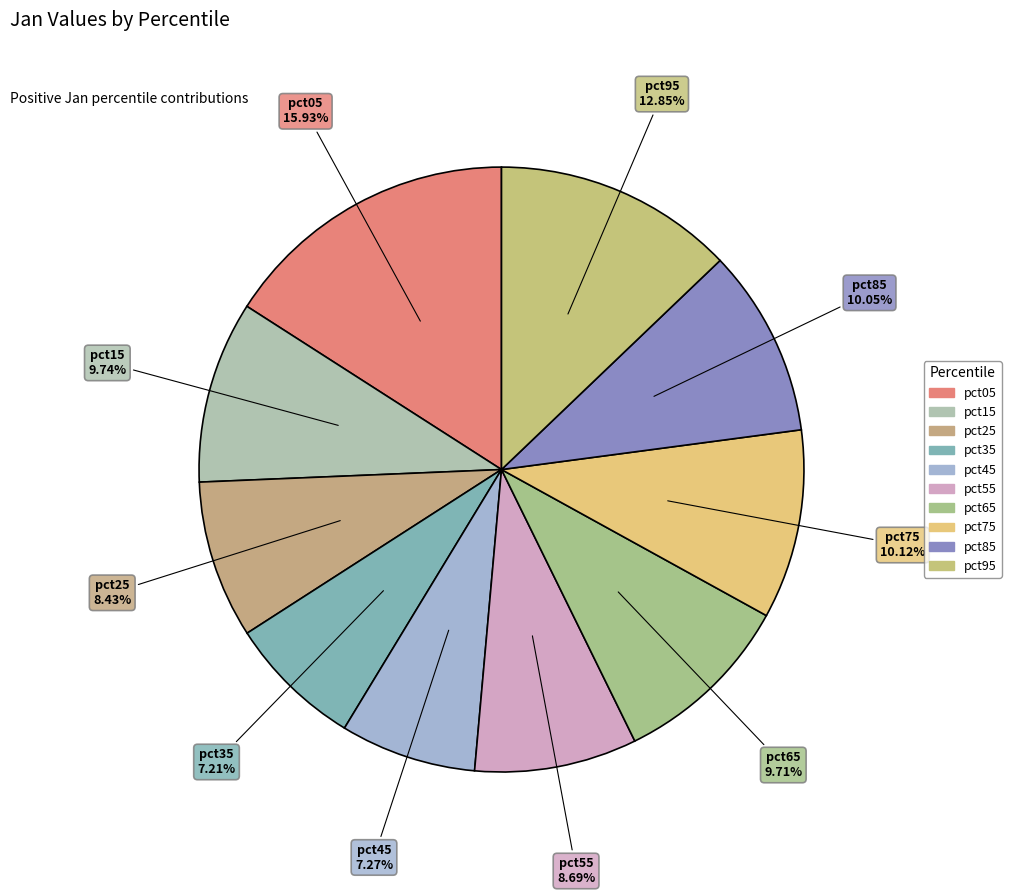

What is the smallest slice in the pie chart?

pct35